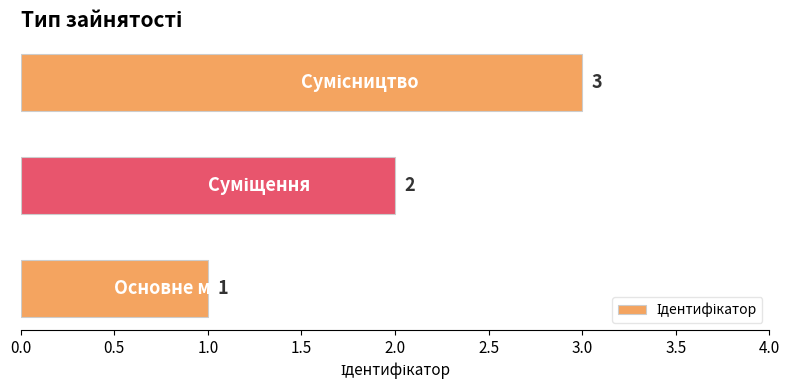

What is the greatest value displayed?

3